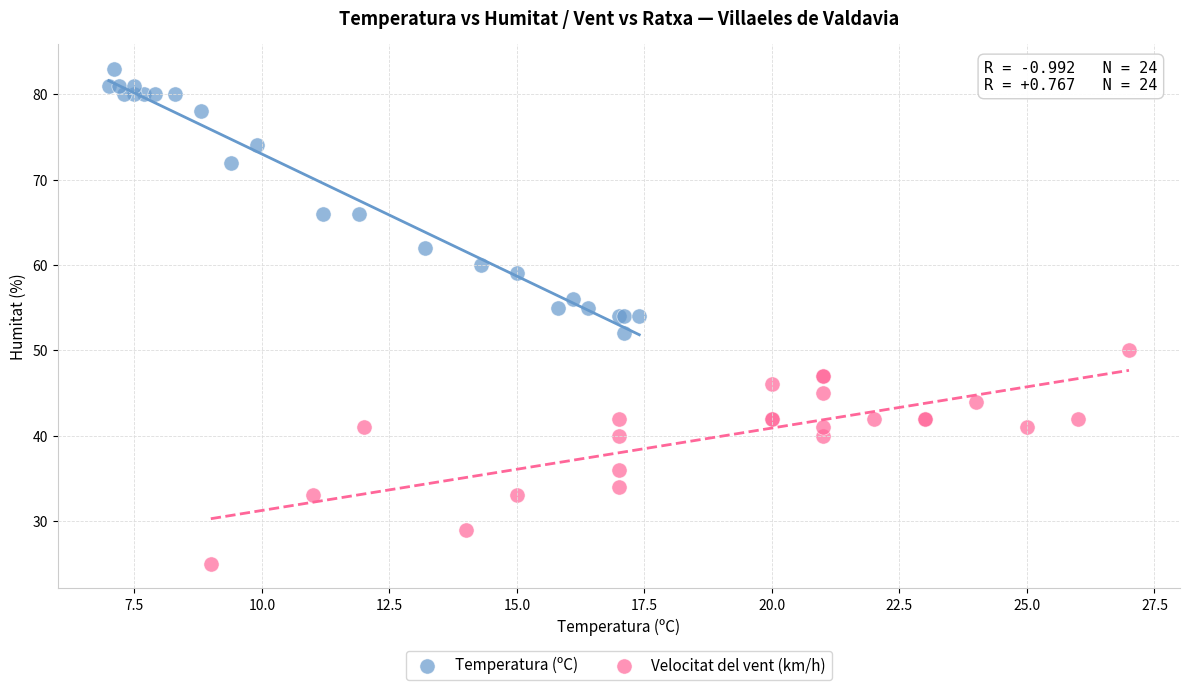

Which series has the widest spread of Y values?

Temperatura (ºC)